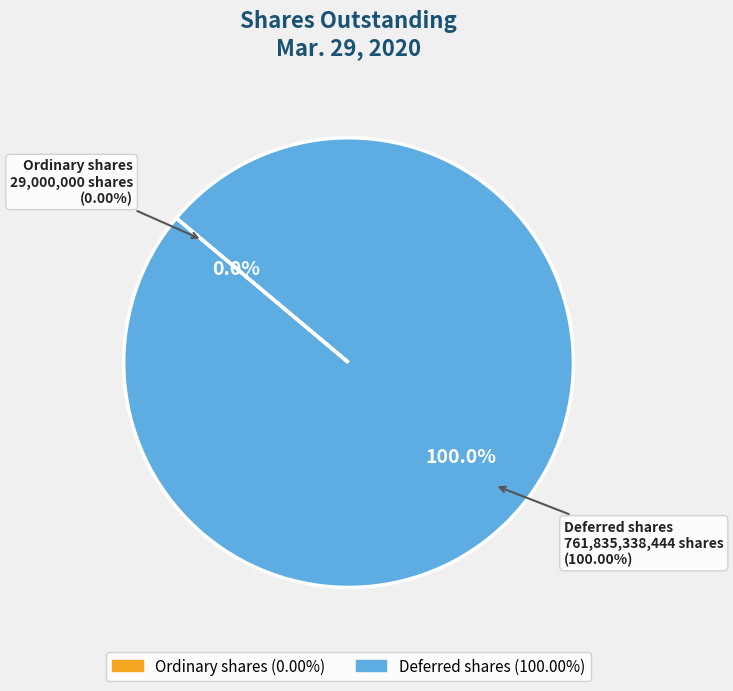

True or false: Deferred shares accounts for 100% of the total.

True